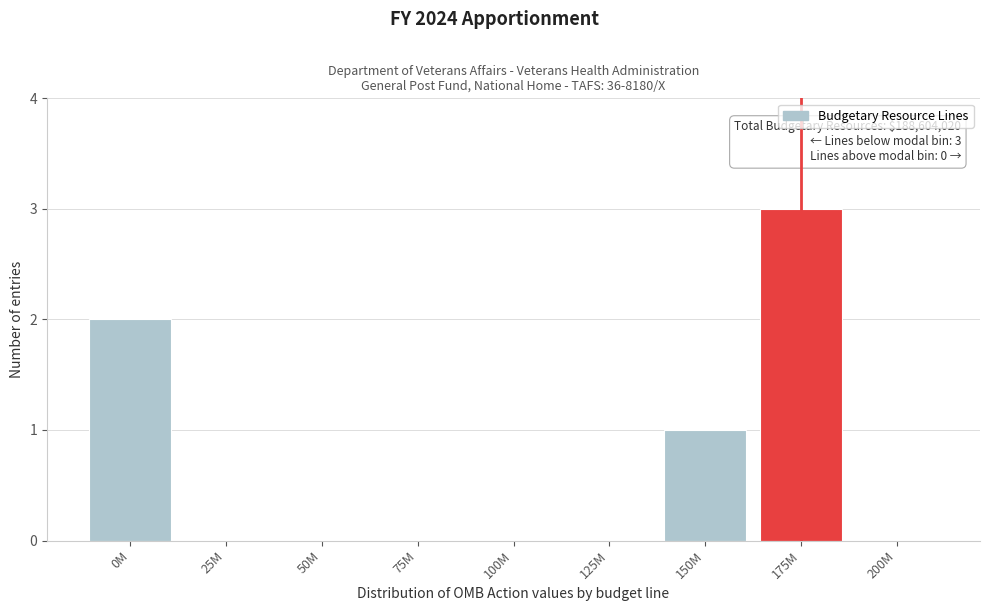

Reading right to left, transcribe all the data shown in this chart.

200M=0	175M=3	150M=1	125M=0	100M=0	75M=0	50M=0	25M=0	0M=2